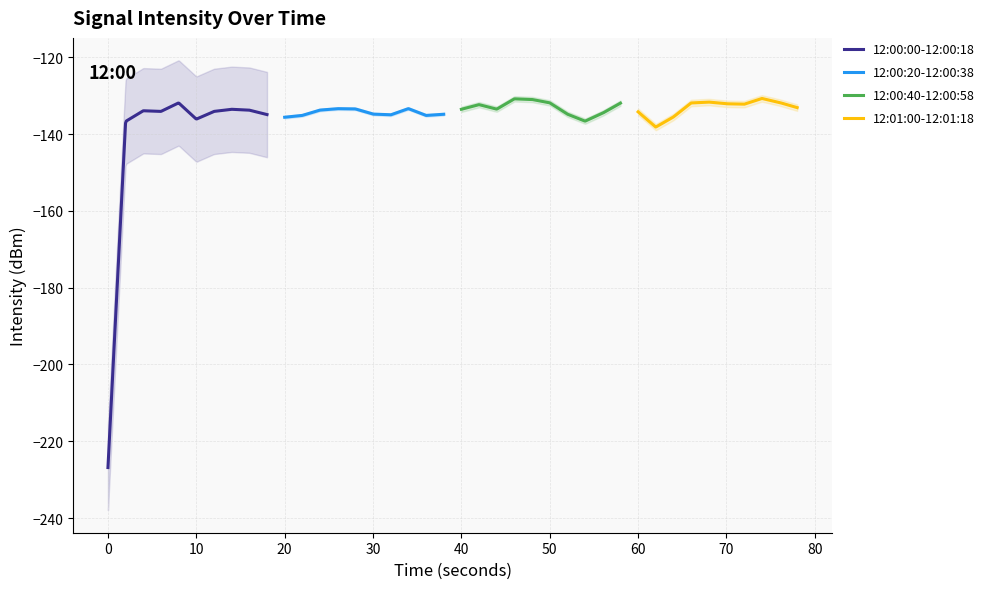

How many interior local peaks (higher than both neighbors) does the data have?

10